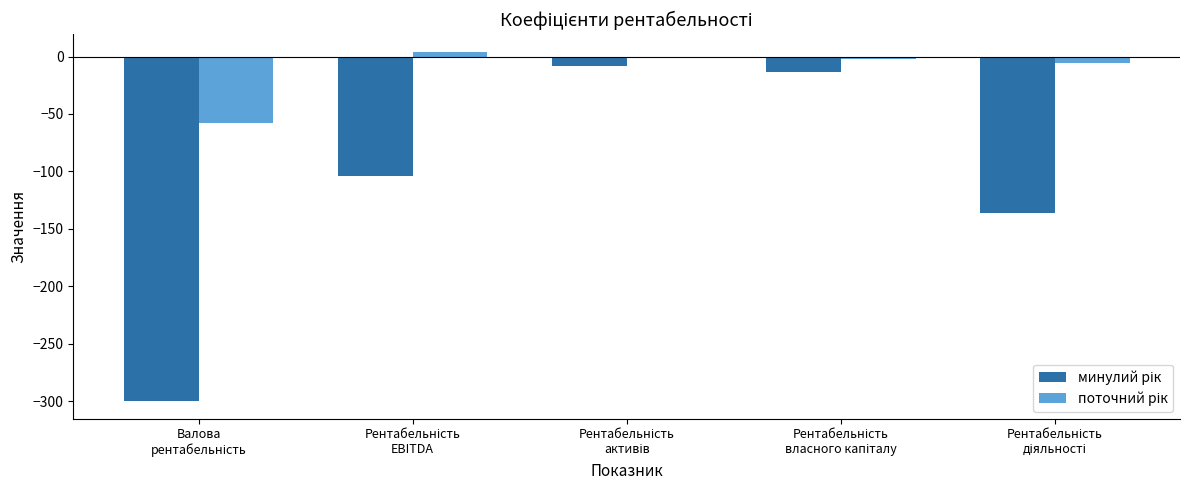

Is the value of минулий рік at Рентабельність
діяльності greater than the value of поточний рік at Рентабельність
EBITDA?

No